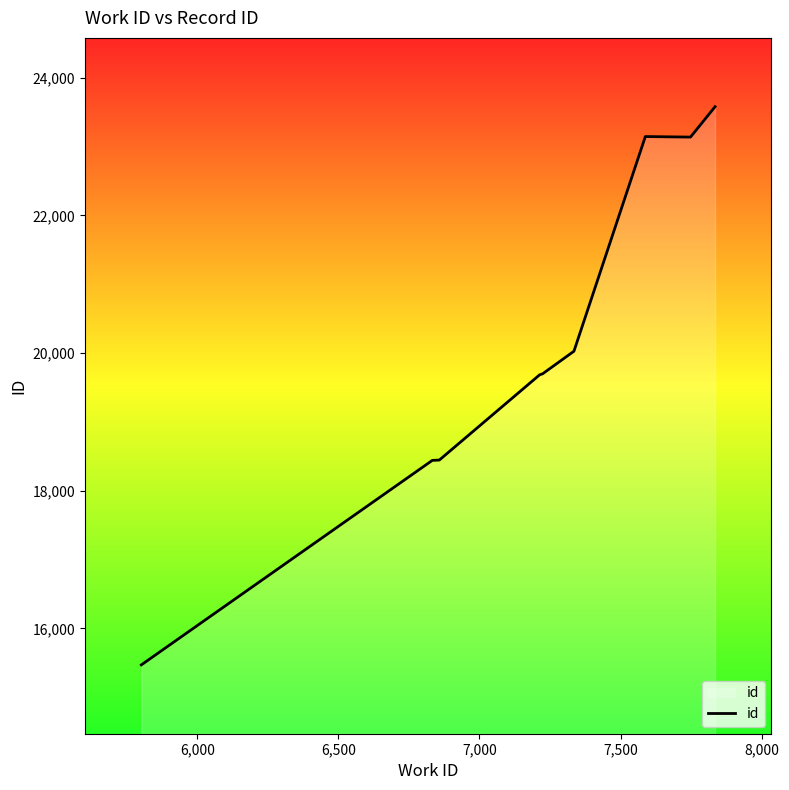

What is the greatest value displayed?

23577